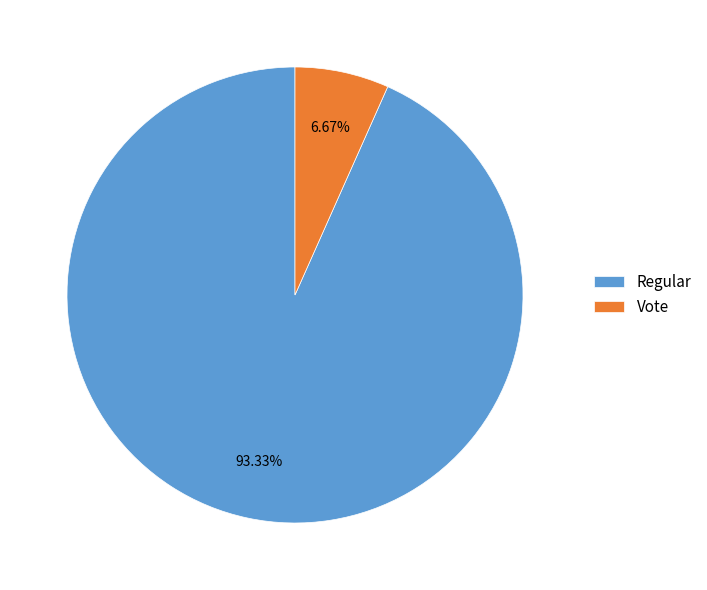

How many segments does this pie chart have?

2